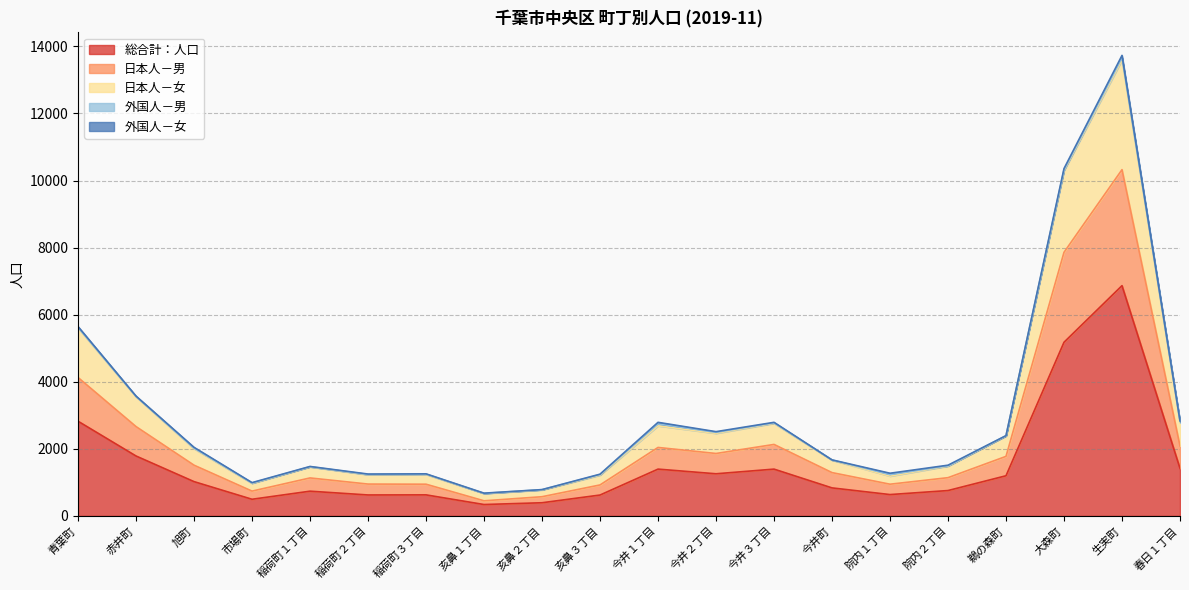

True or false: 日本人－男 and 総合計：人口 intersect in this chart.

False